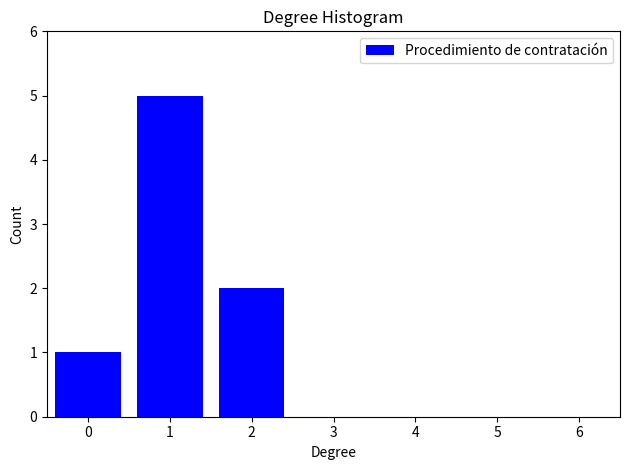

Reading right to left, what are all the values shown in this chart?

6=0	5=0	4=0	3=0	2=2	1=5	0=1